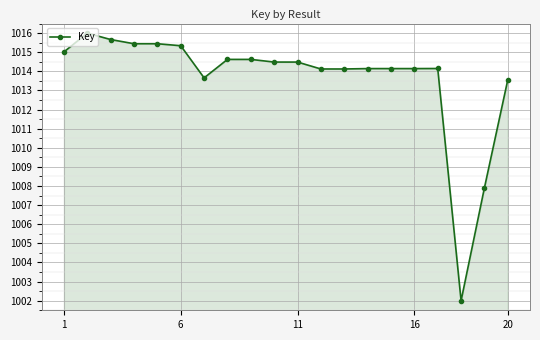

True or false: there are more than 2 points higher than both neighbors.

True